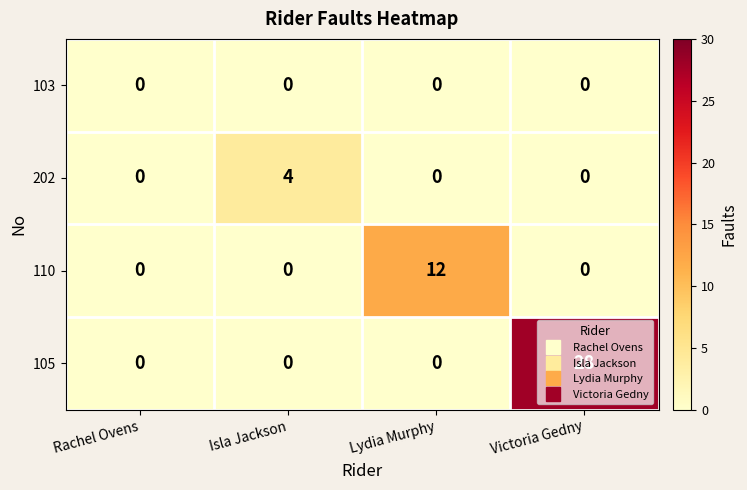

Is it true that 202 equals 2 at Victoria Gedny?

False